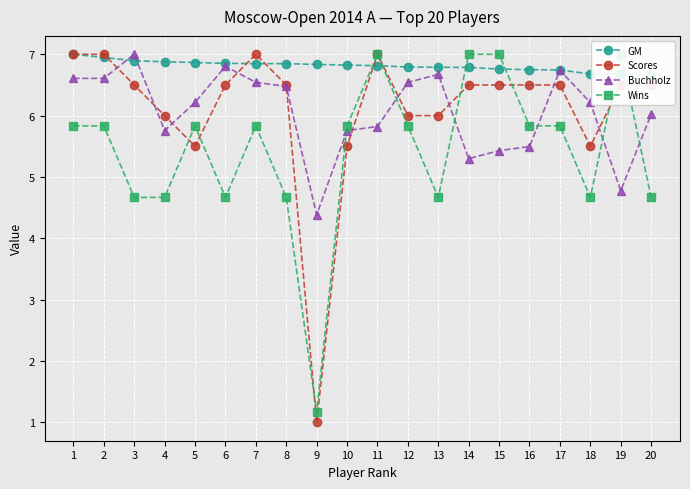

True or false: Scores and GM cross at least once.

True